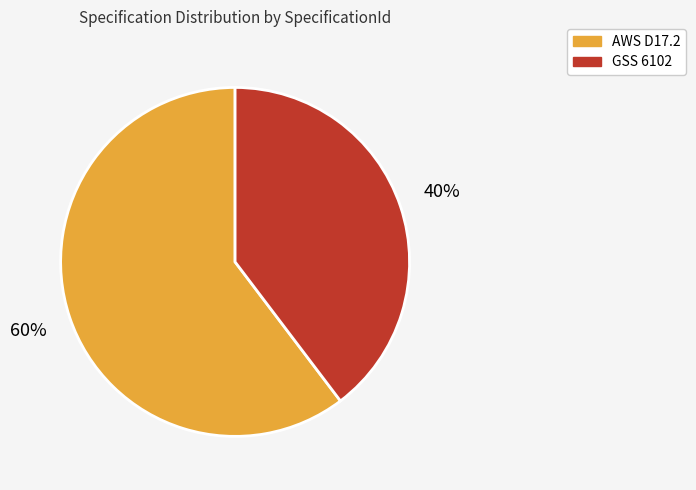

To the nearest percent, what is the combined percentage of AWS D17.2 and GSS 6102?

100%